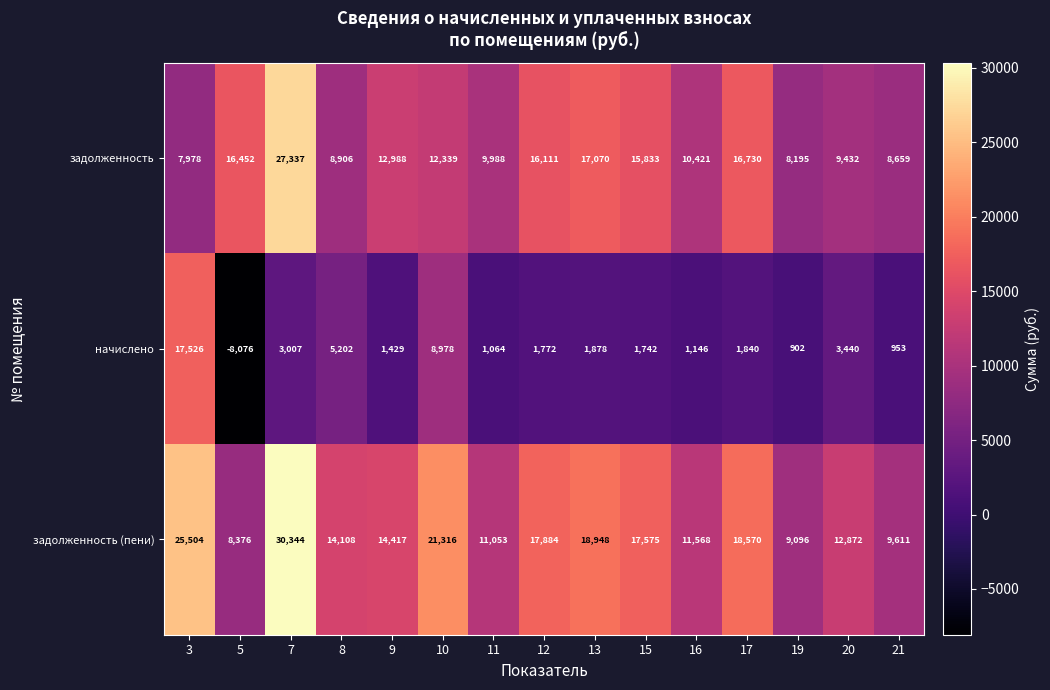

What is the spread (max minus min) of values at 10?

12338